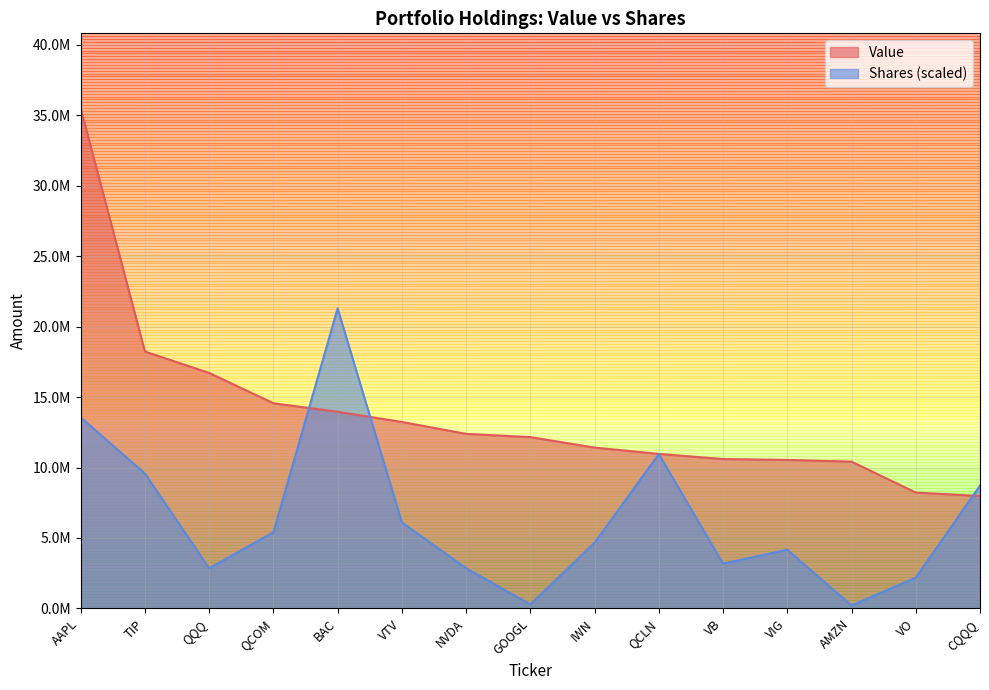

Which series changed the most between AAPL and CQQQ?

Value